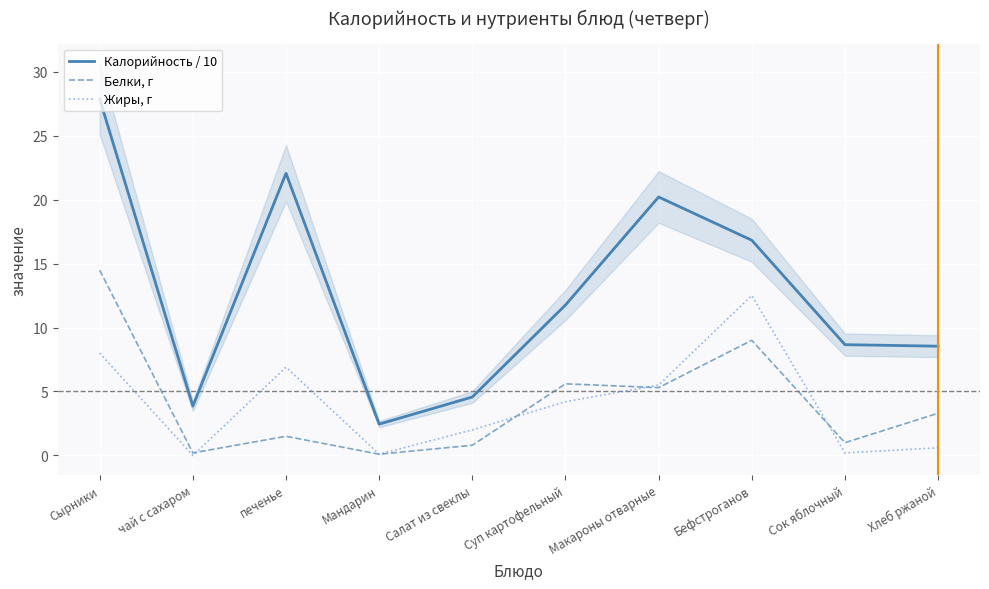

What is the difference between the Белки, г values at Мандарин and Бефстроганов?

8.9